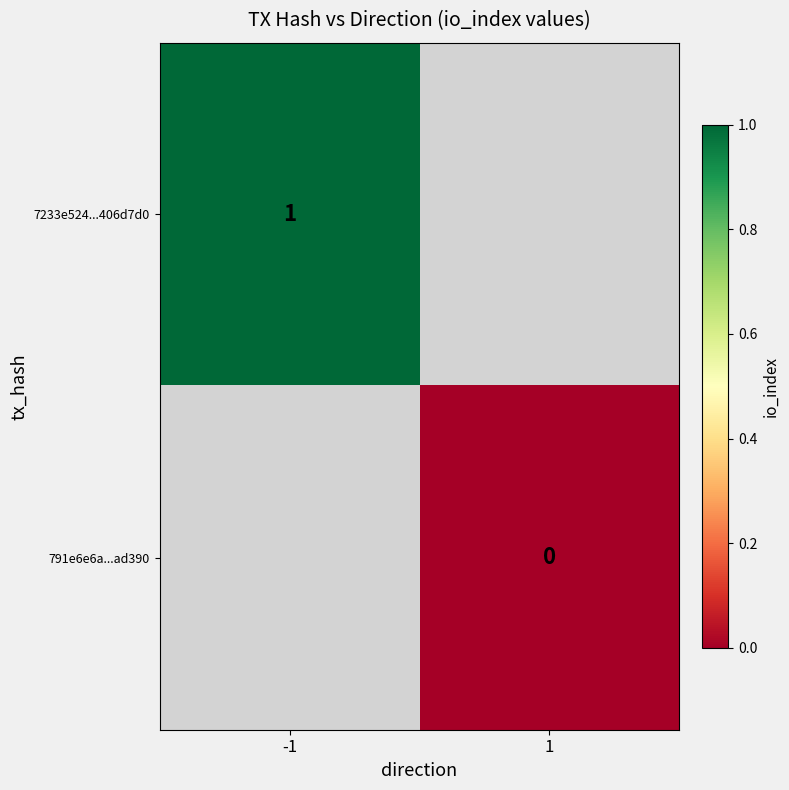

The 7233e524...406d7d0 series shows 1 at -1. True or false?

True